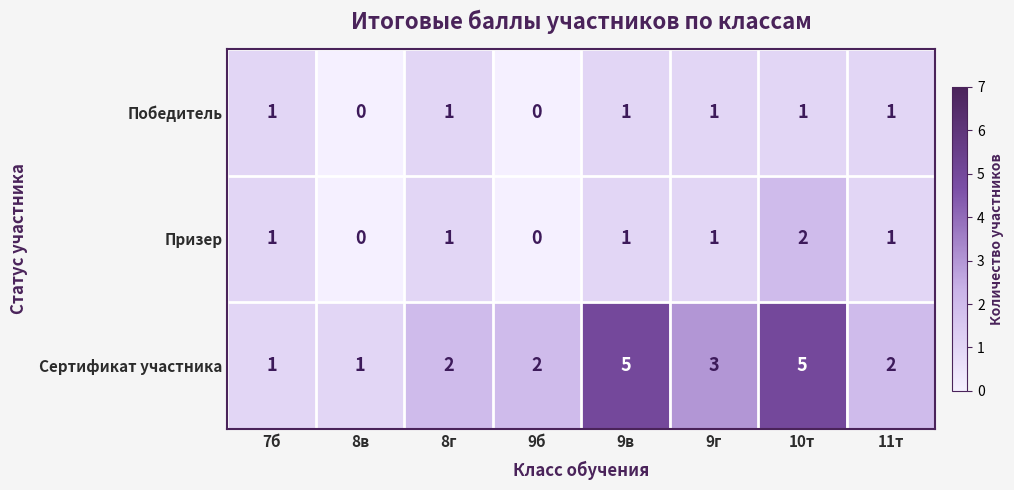

How many values in the Сертификат участника series are below 2?

2